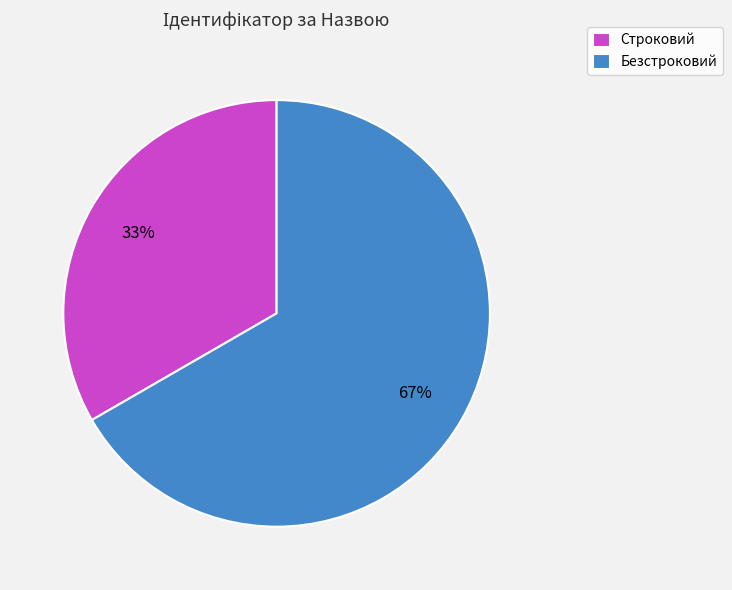

What percentage is the Безстроковий slice, to the nearest percent?

67%